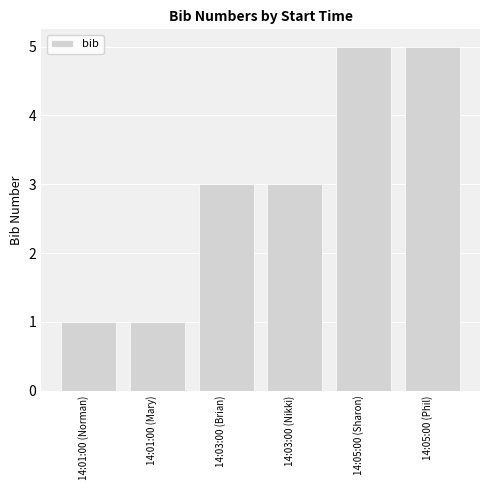

Which has a higher value, 14:05:00 (Sharon) or 14:01:00 (Norman)?

14:05:00 (Sharon)